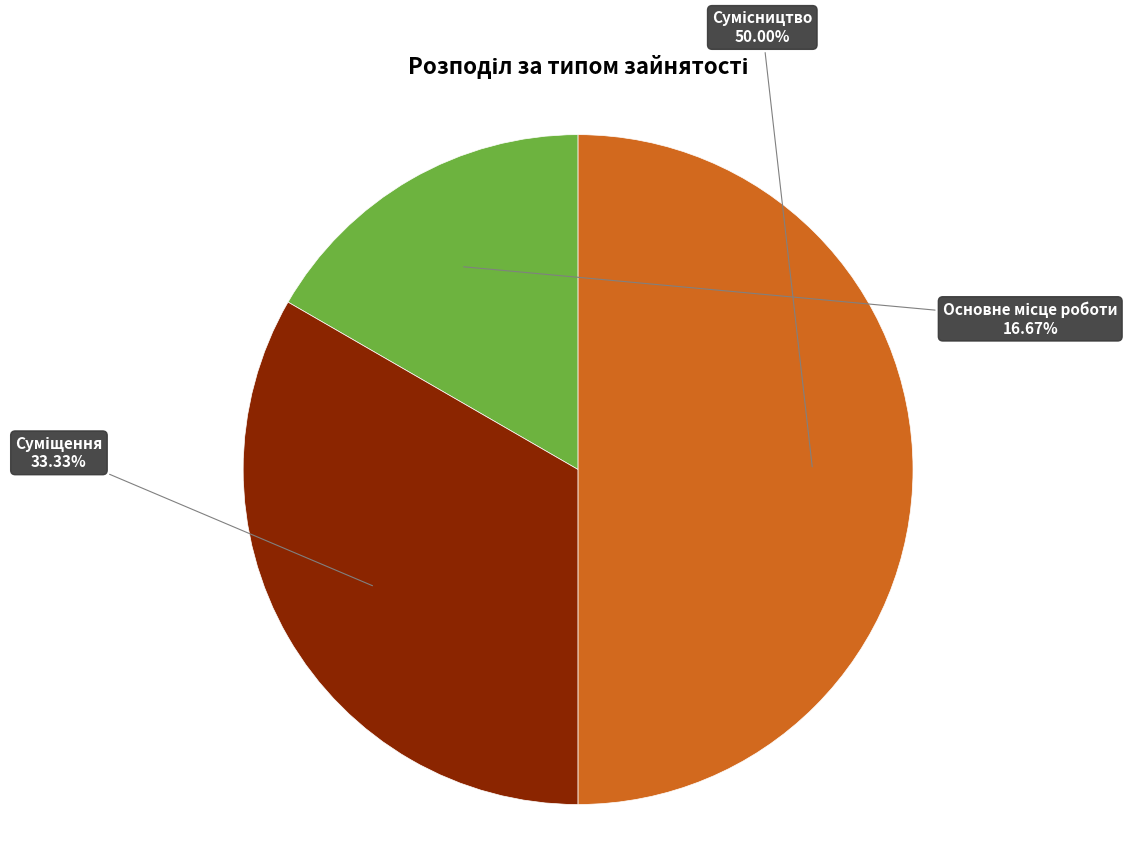

The Сумісництво slice represents 50% of the pie. True or false?

True